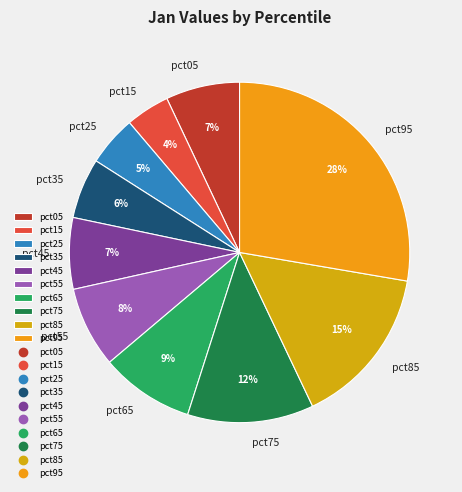

Is the sum of pct75 and pct85 greater than half?

No